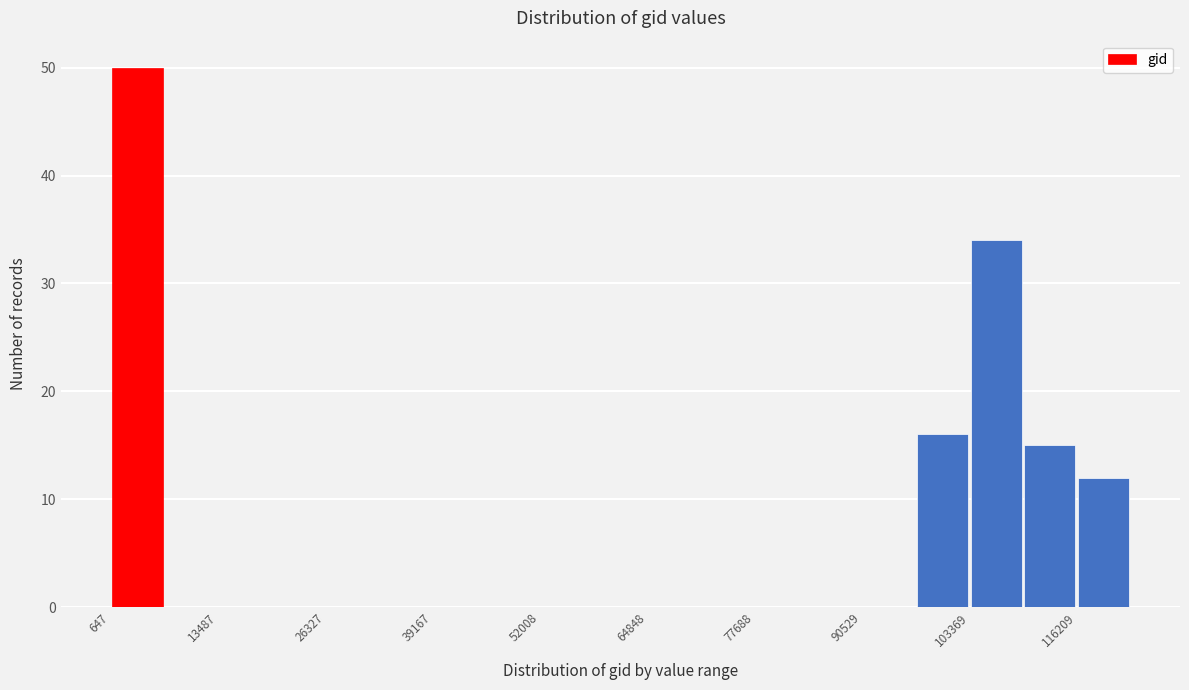

Around what value on the x-axis is the tallest bar? Give the approximate position of its centre, as read against the axis.

4000